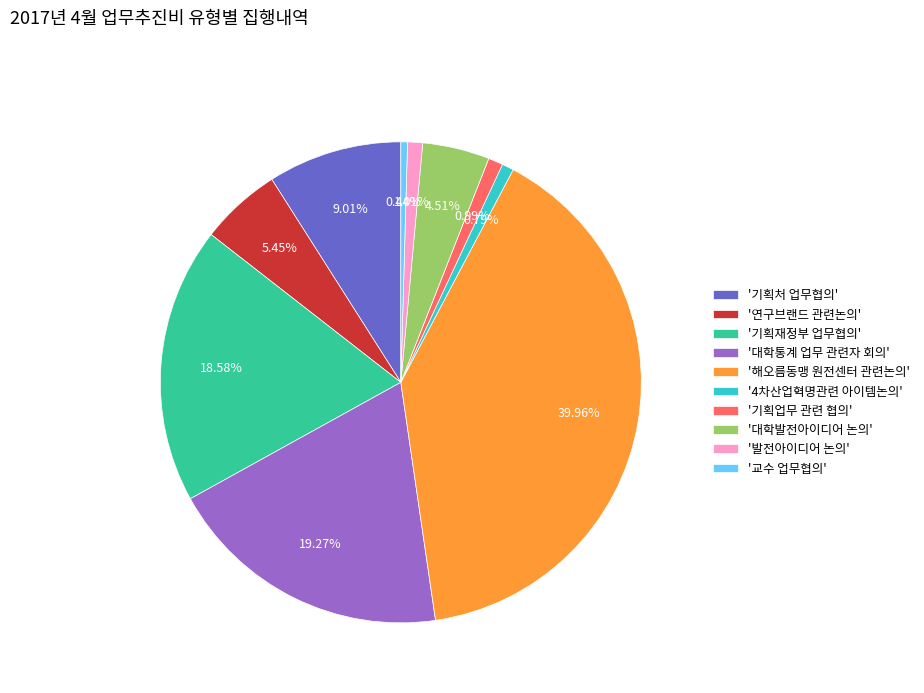

Does '기획업무 관련 협의' represent more than half of the total?

No